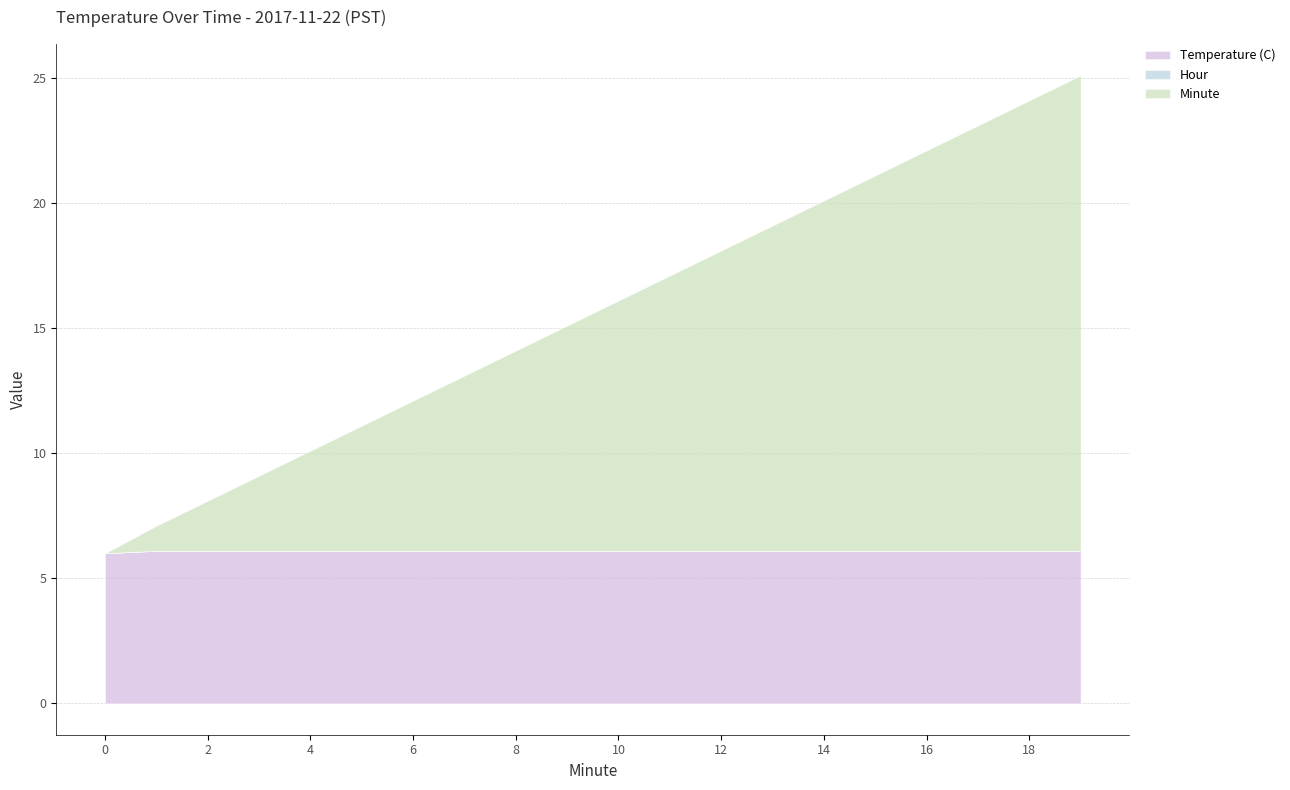

Which series has the widest spread of values?

Minute